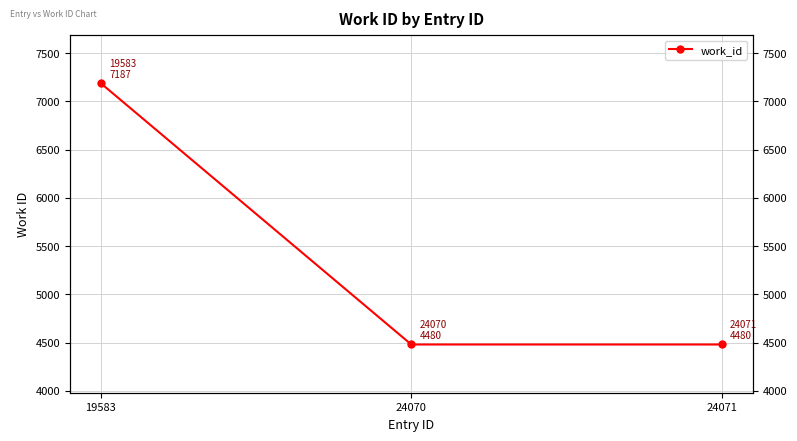

List the labels in order of value, smallest first.

24070, 24071, 19583